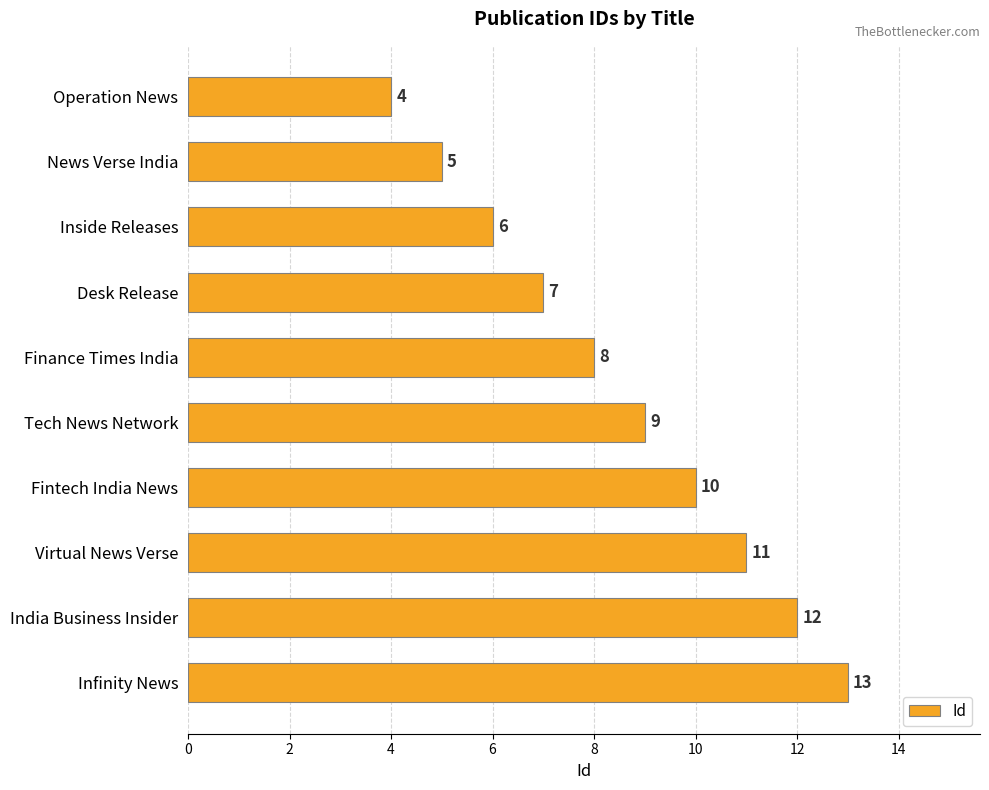

What is the smallest value displayed?

4